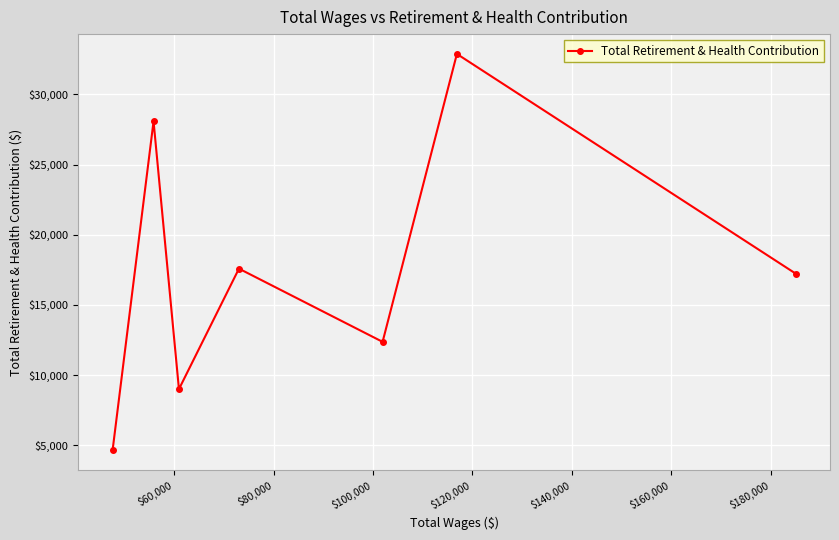

Does the chart display data point markers on the line(s)?

Yes